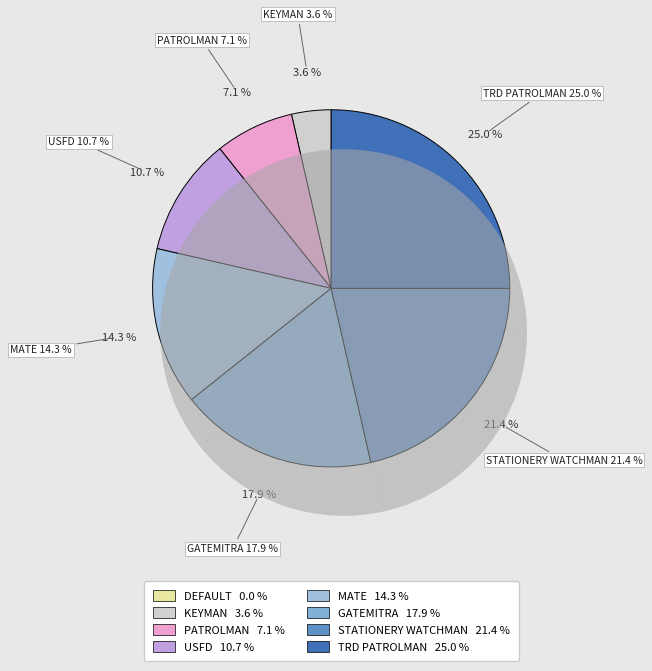

To the nearest percent, what is the difference between the largest and smallest slice percentages?

25%